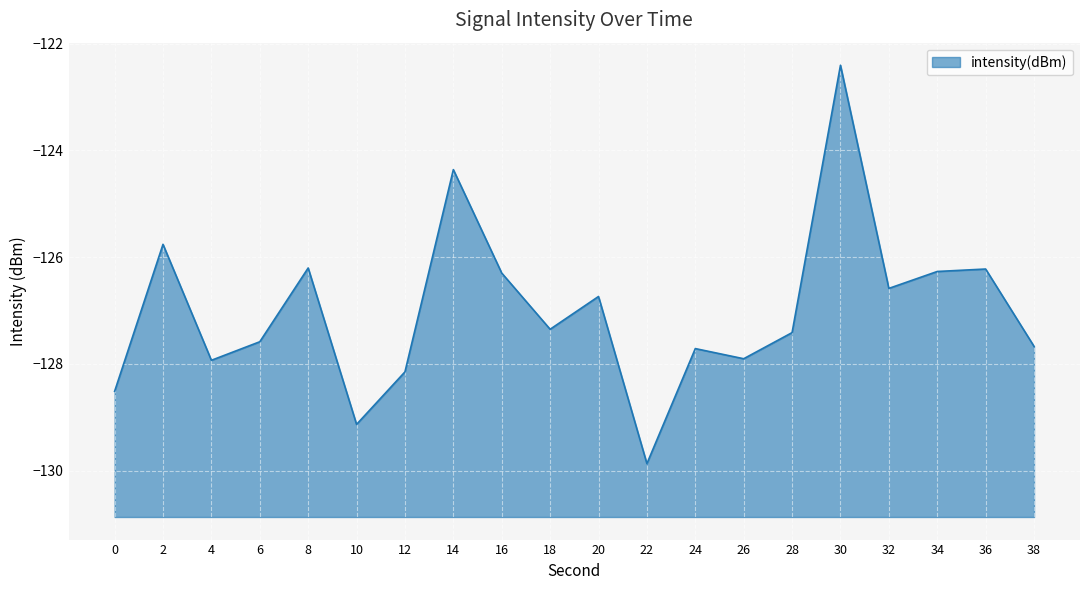

What is the change in value from 2 to 12?

-2.4